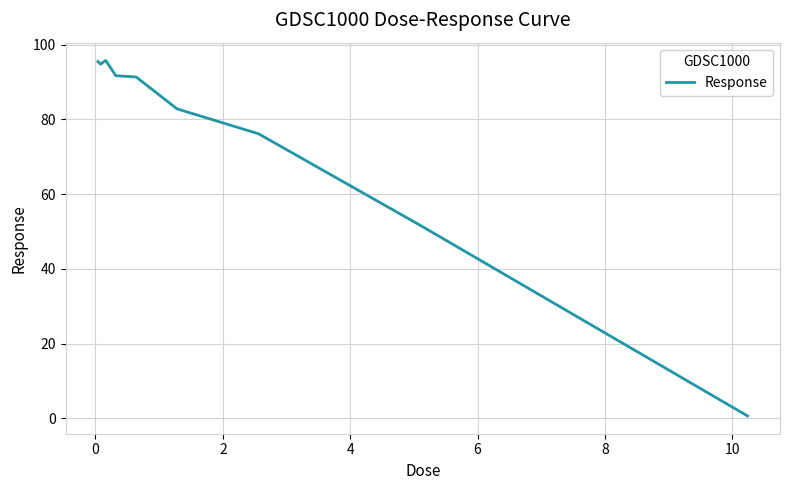

What is the difference between the maximum and minimum values?

95.1